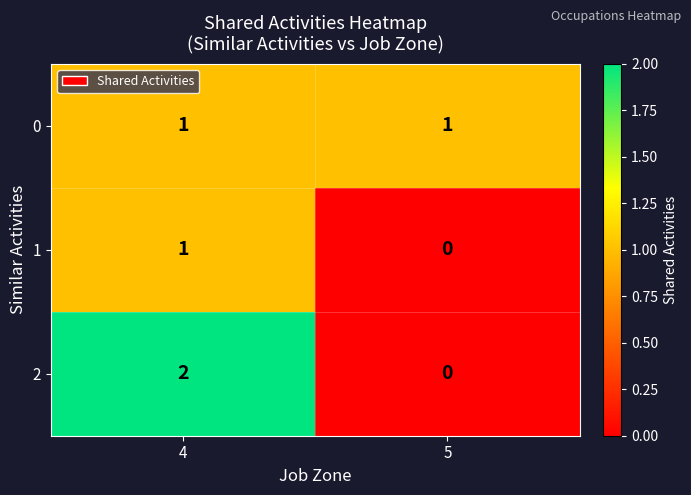

Count the number of categories in the chart.

2